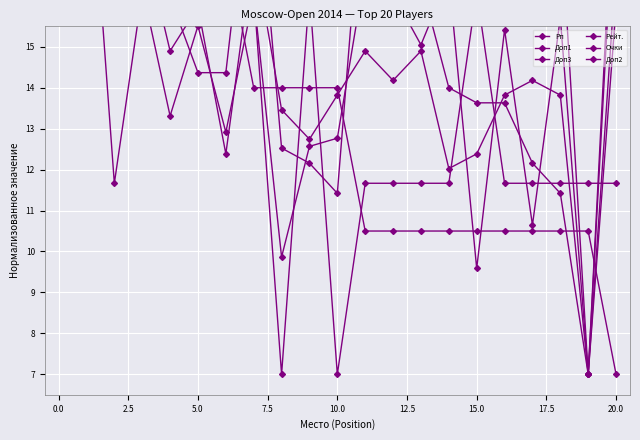

What is the greatest value displayed?

21.0